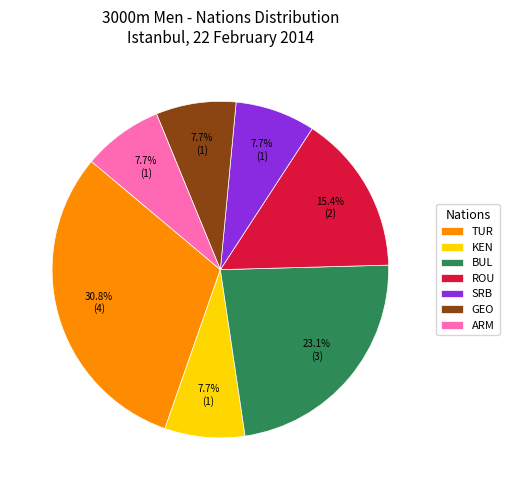

To the nearest percent, what portion does BUL represent?

23%